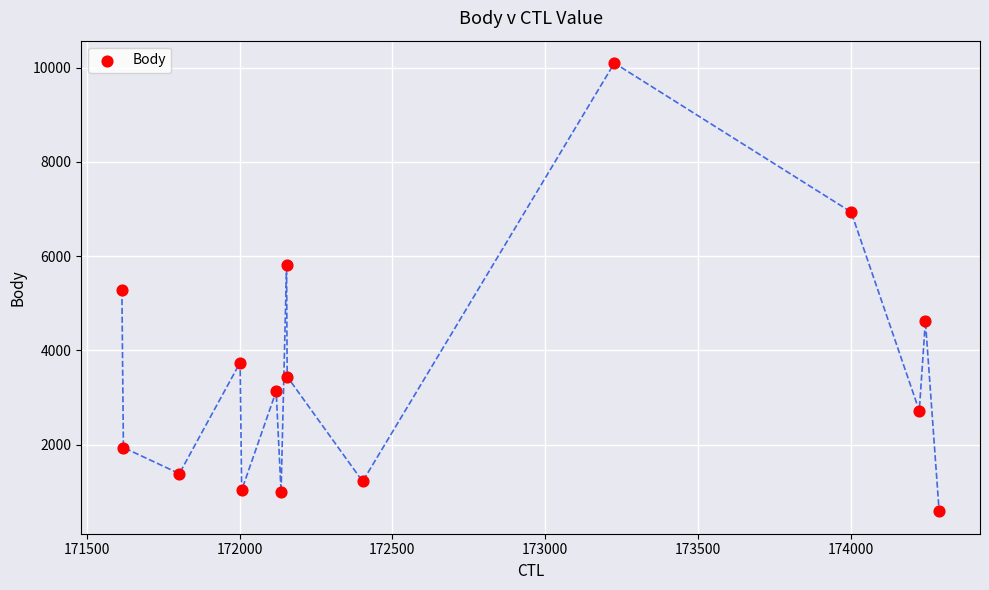

What is the range of X values (max minus min)?

2675